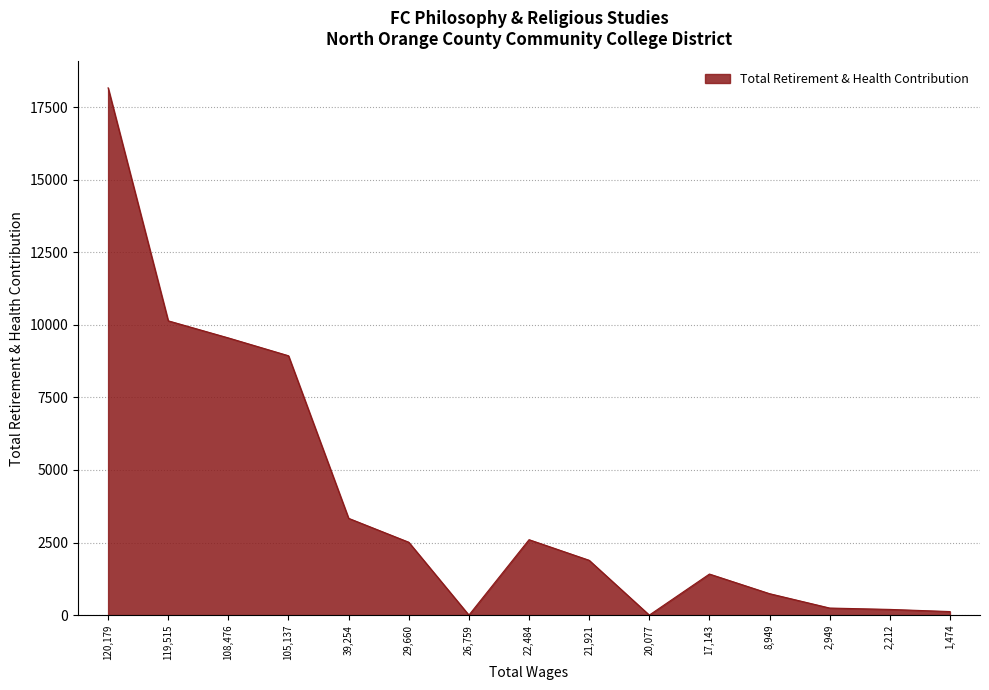

The value at 22,484 is 1779. True or false?

False